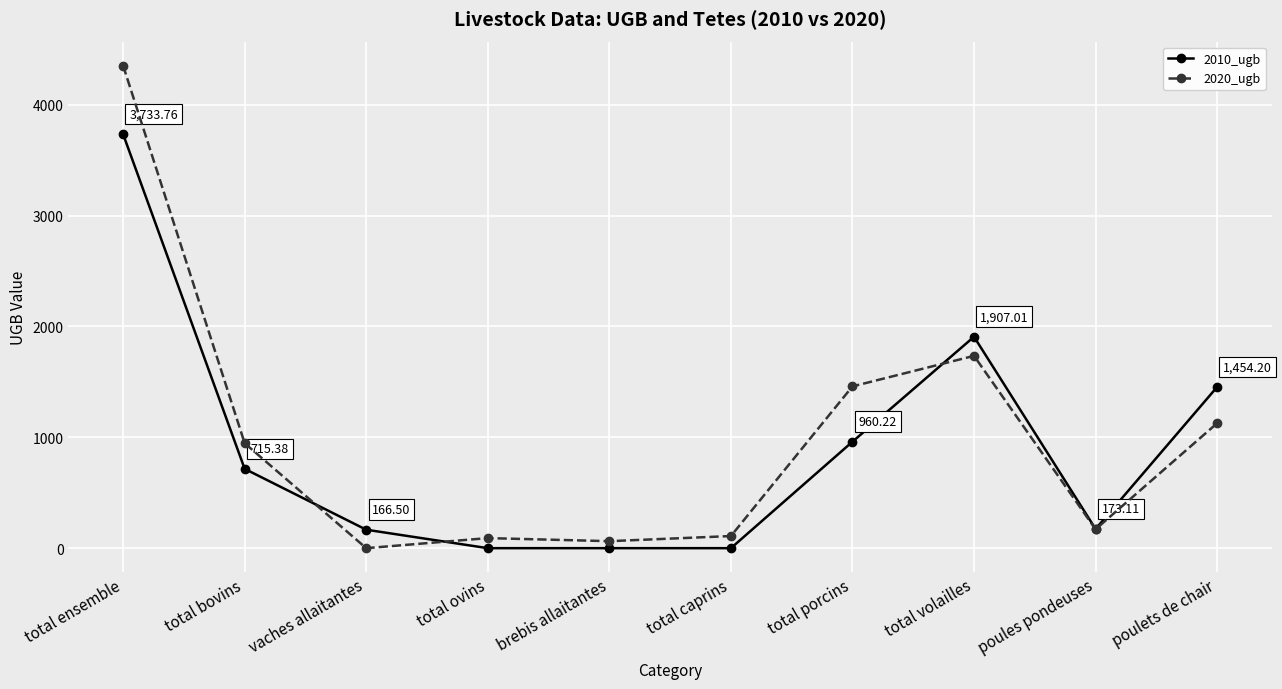

Between total bovins and poulets de chair, which series saw the biggest shift?

2010_ugb